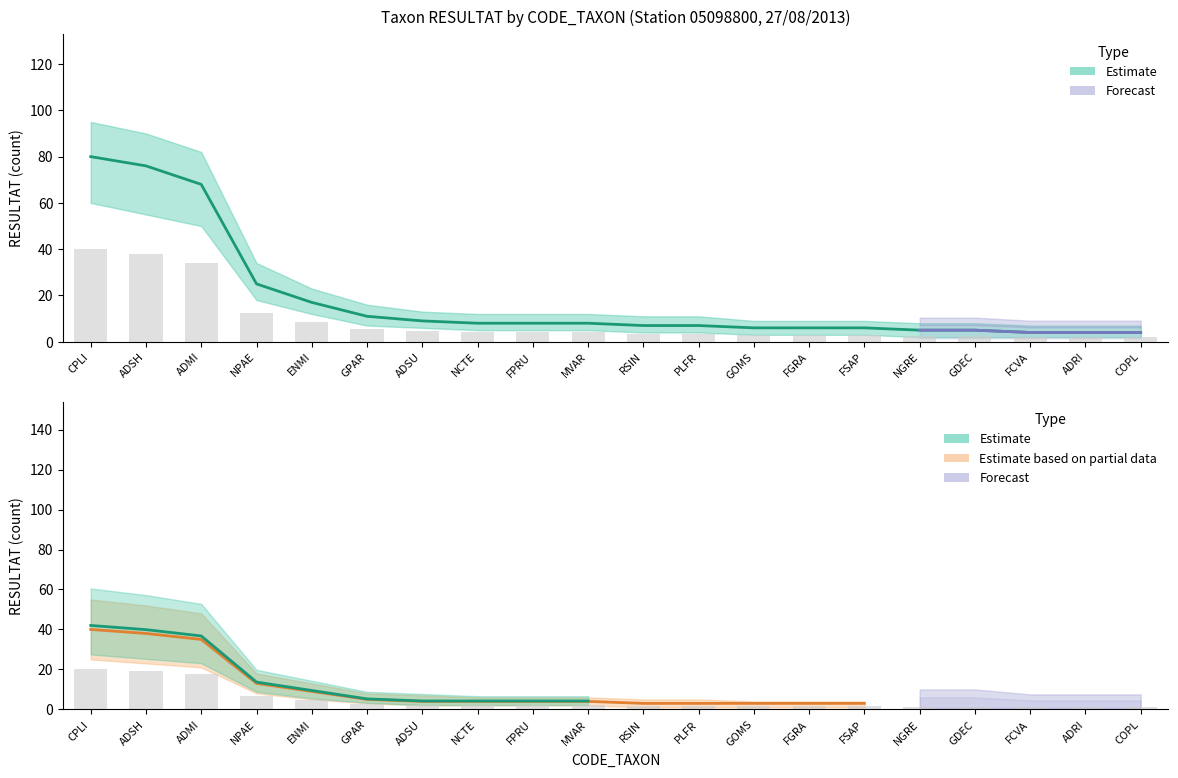

List the labels in order of RESULTAT value, largest first.

CPLI, ADSH, ADMI, NPAE, ENMI, GPAR, ADSU, NCTE, FPRU, MVAR, RSIN, PLFR, GOMS, FGRA, FSAP, NGRE, GDEC, FCVA, ADRI, COPL